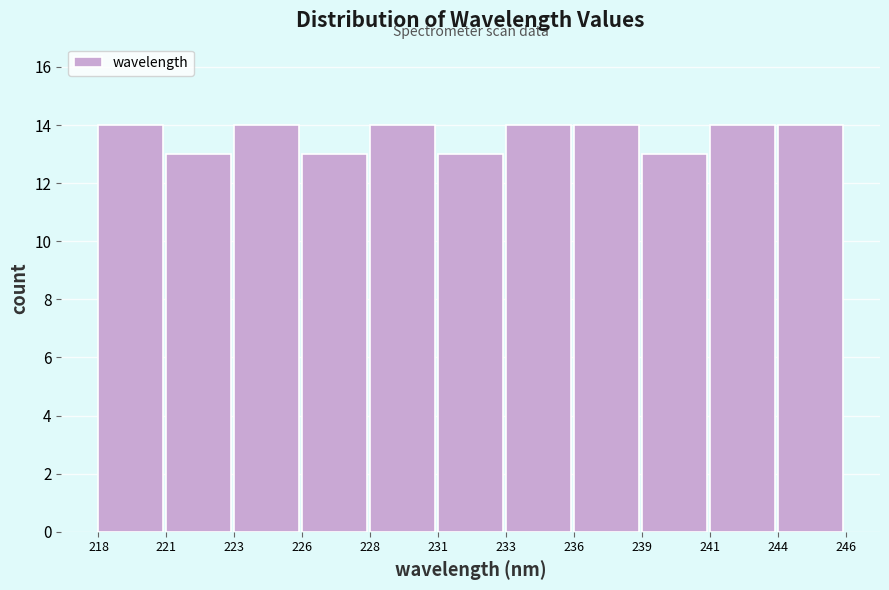

Reading left to right, what are all the values shown in this chart?

14	13	14	13	14	13	14	14	13	14	14